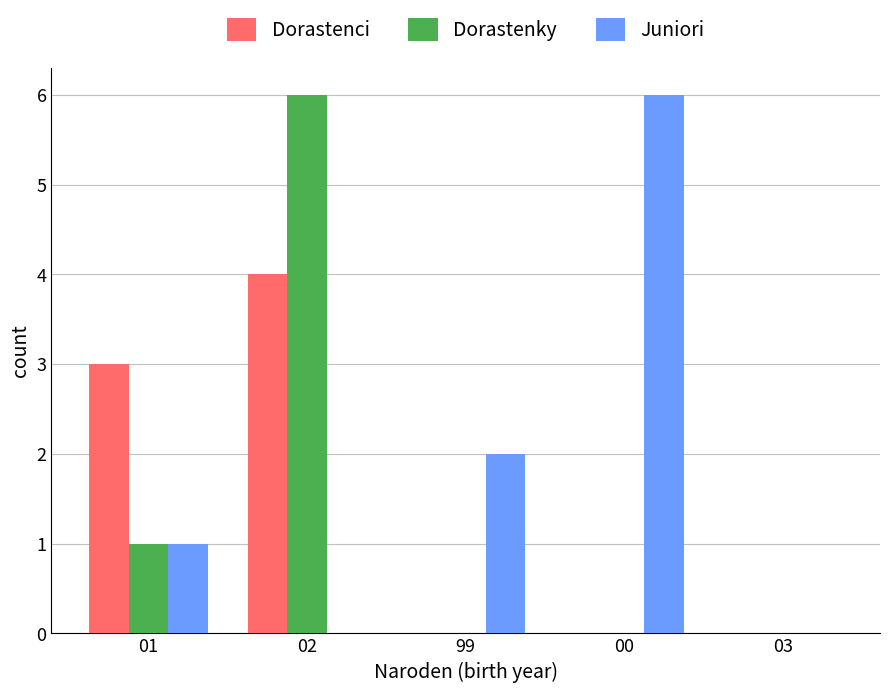

What is the sum of all Dorastenky values?

7